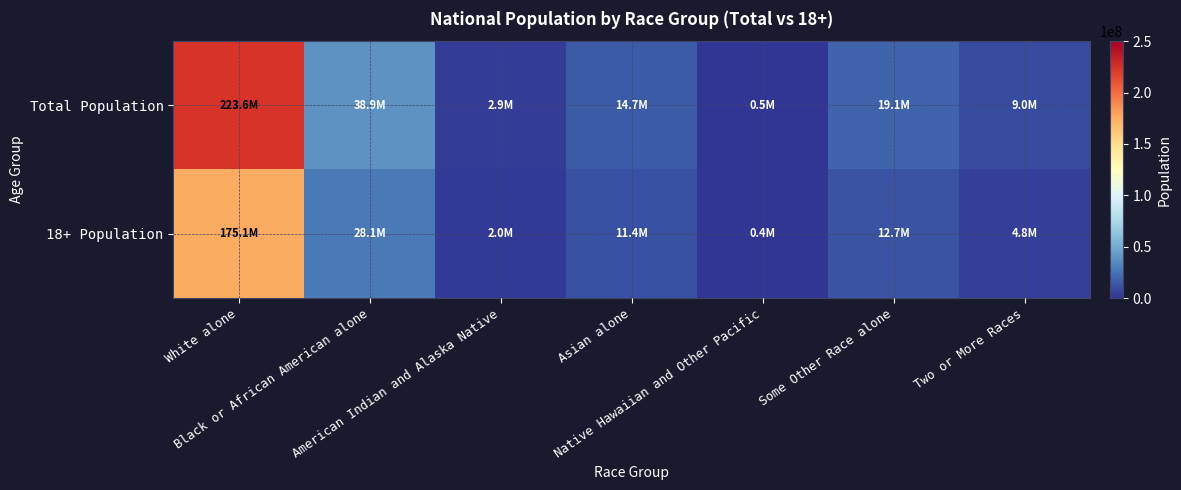

What is the total value across all series at Two or More Races?

13849750